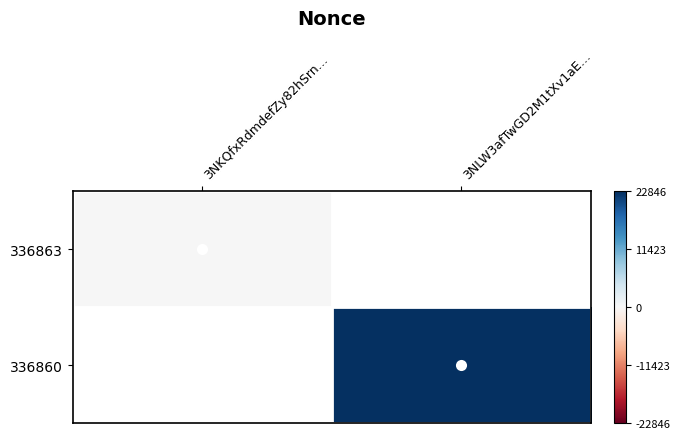

Rank the categories by 336860 value from lowest to highest.

3NKQfxRdmdefZy82hSrn…, 3NLW3afTwGD2M1tXv1aE…